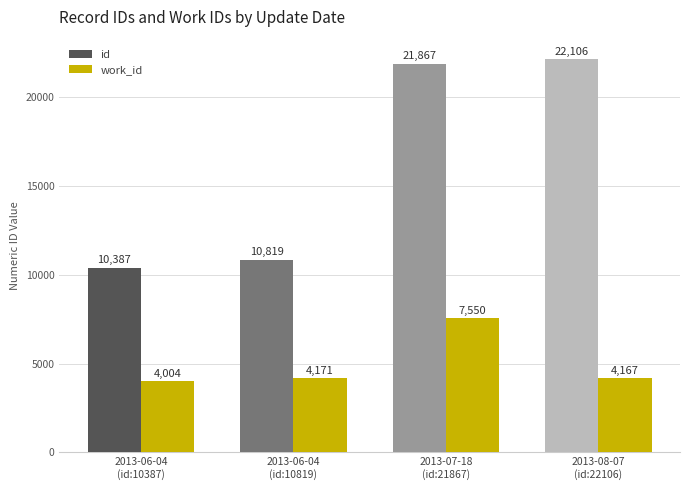

At how many categories does at least one series exceed 16583?

2